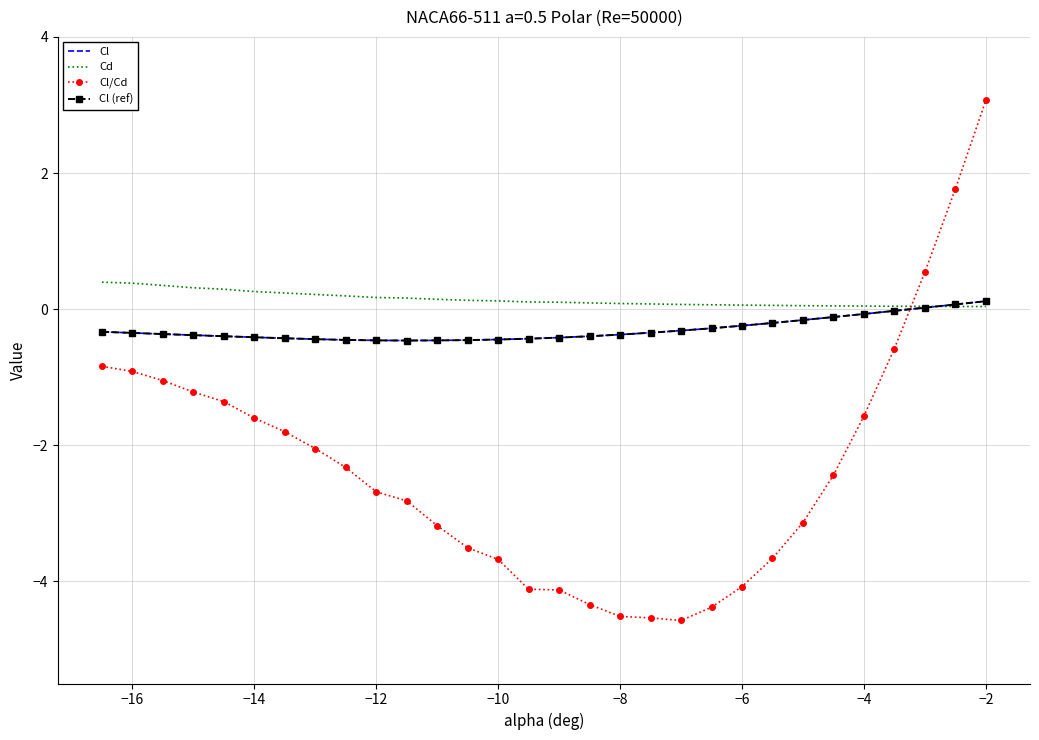

At which category does the chart reach its peak across all series?

−2